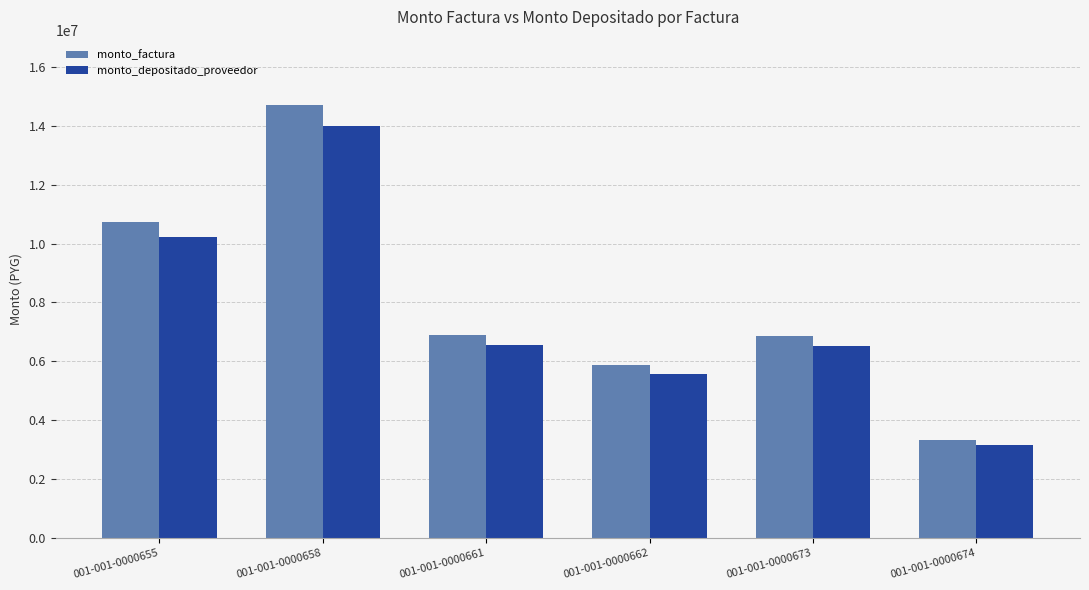

How many data points does each series have?

6